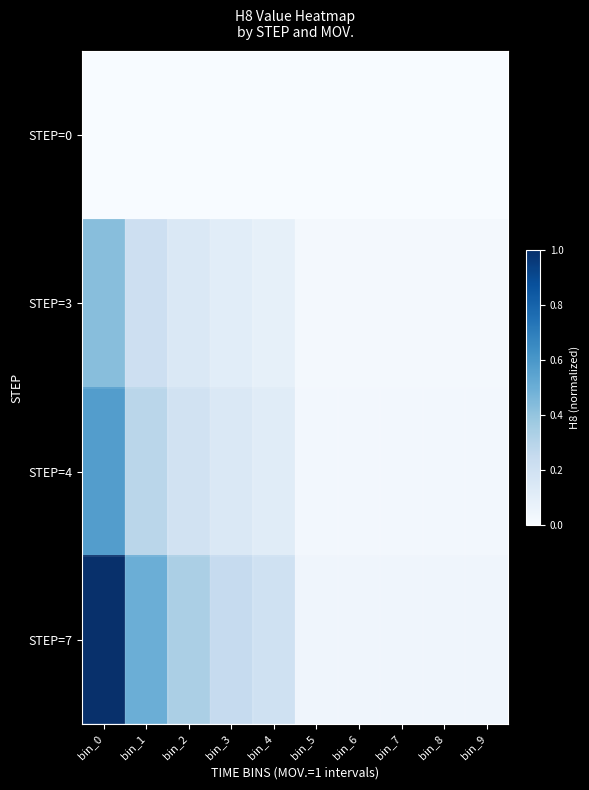

What is the spread (max minus min) of values at bin_4?

0.2